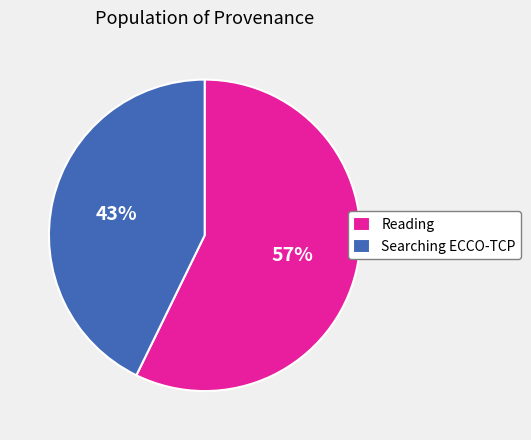

To the nearest percent, what is the difference between the Searching ECCO-TCP and Reading slice percentages?

14%